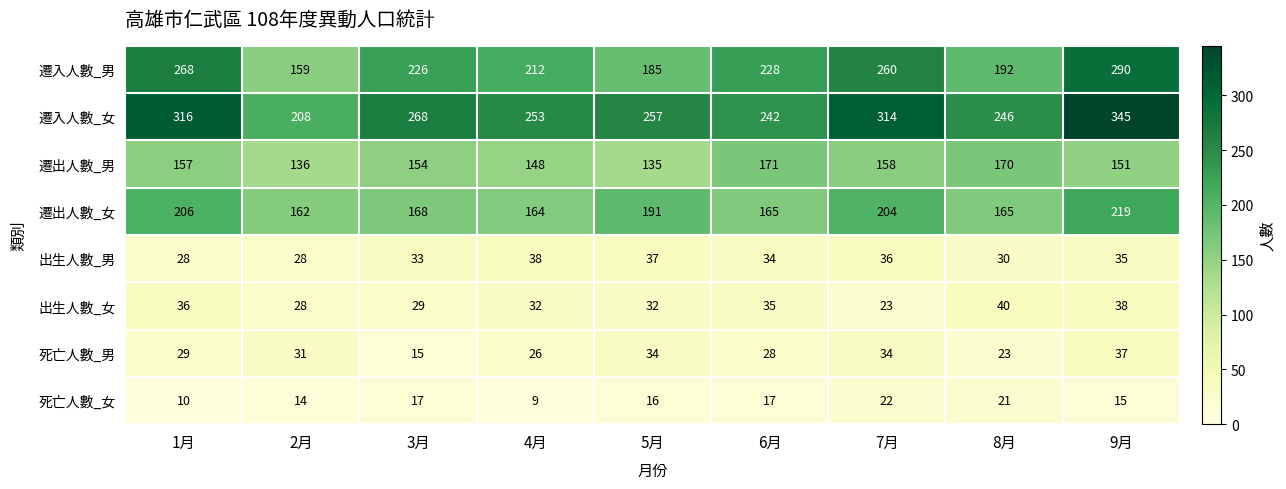

Rank the series at 8月 from lowest to highest value.

死亡人數_女, 死亡人數_男, 出生人數_男, 出生人數_女, 遷出人數_女, 遷出人數_男, 遷入人數_男, 遷入人數_女